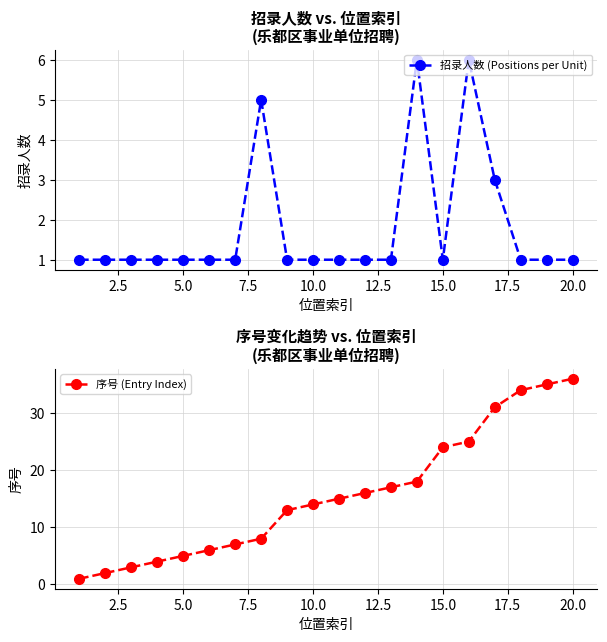

Does the chart have visible grid lines?

Yes